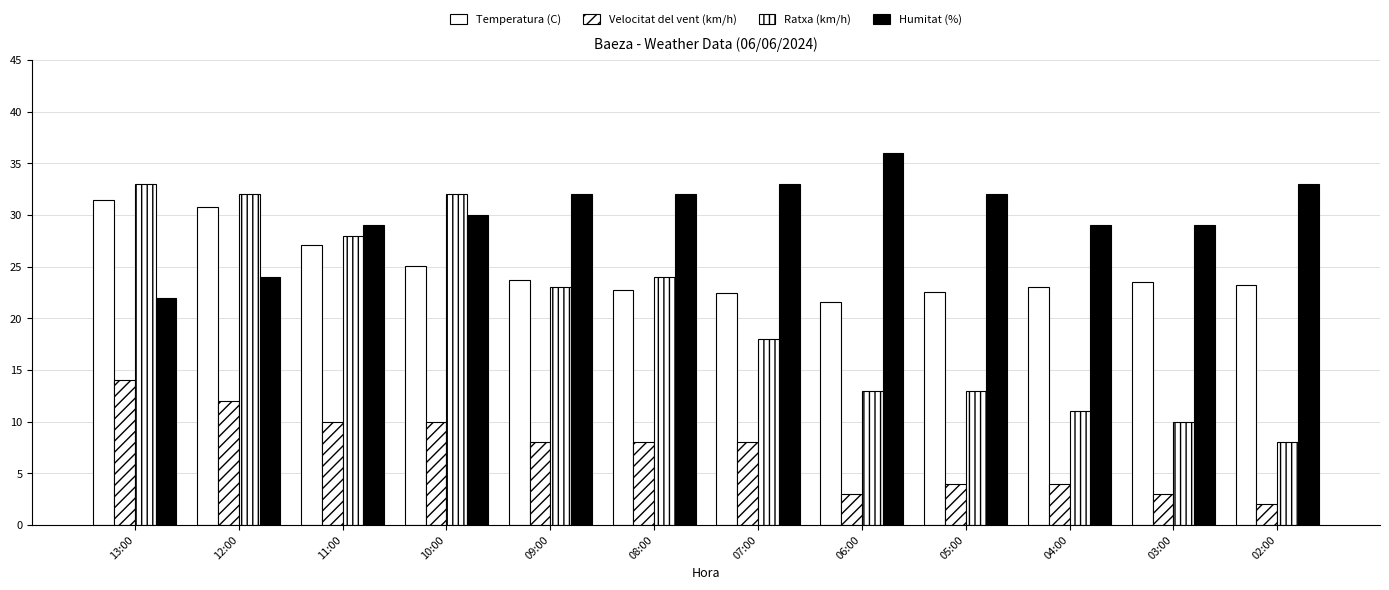

How many data points in Ratxa (km/h) are less than 23?

6